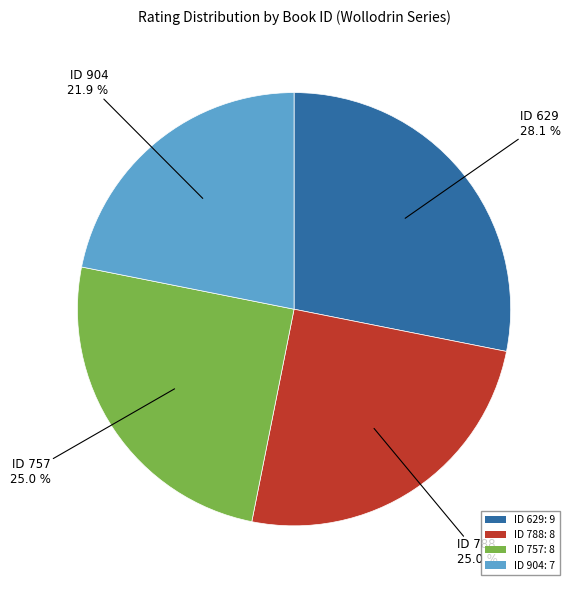

What is the total percentage of ID 757 and ID 629?

53.1%